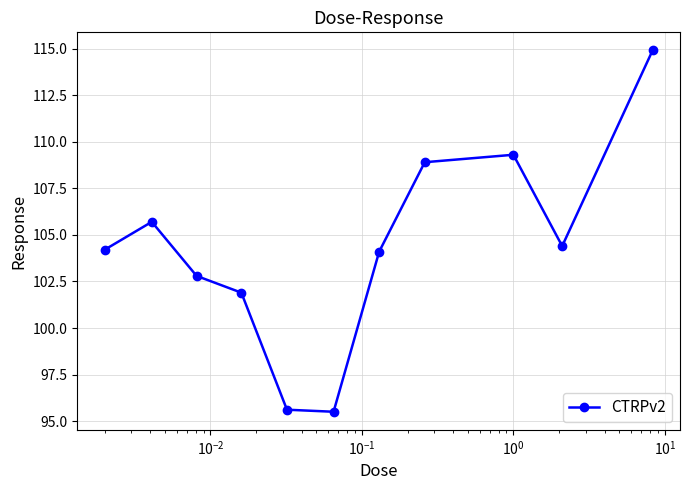

How many lines are shown in the chart?

1